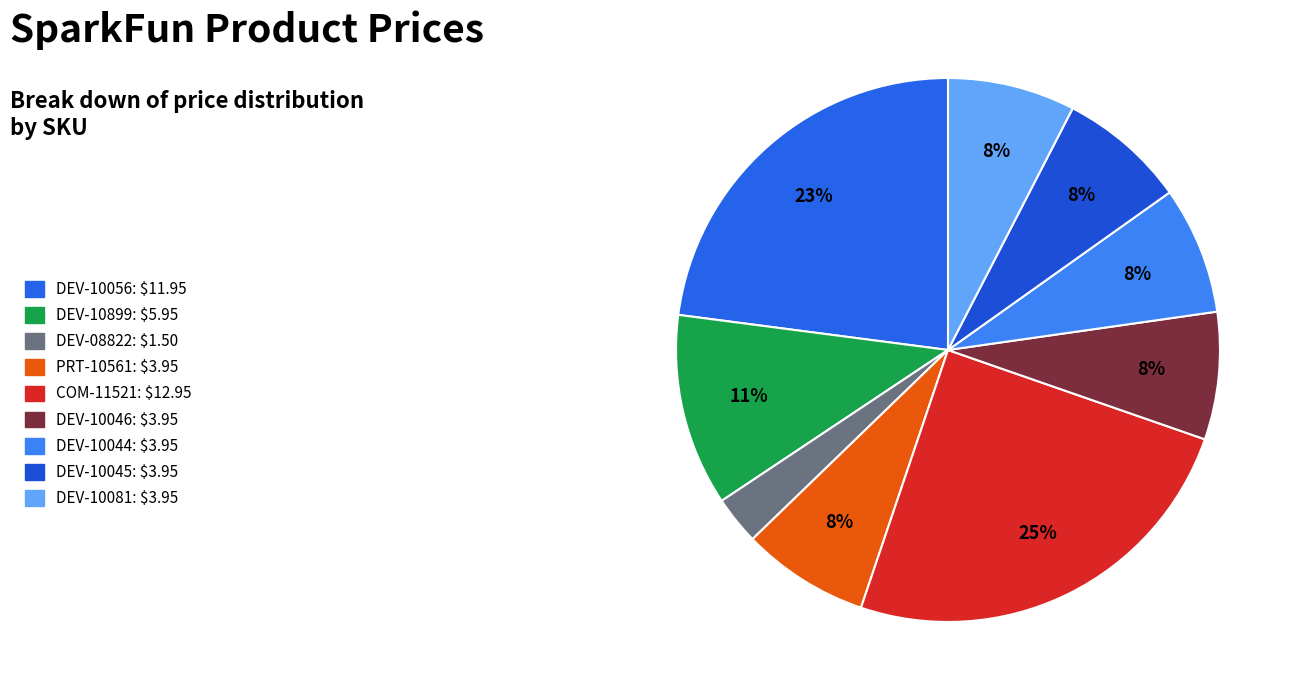

Is there a majority slice in this chart?

No